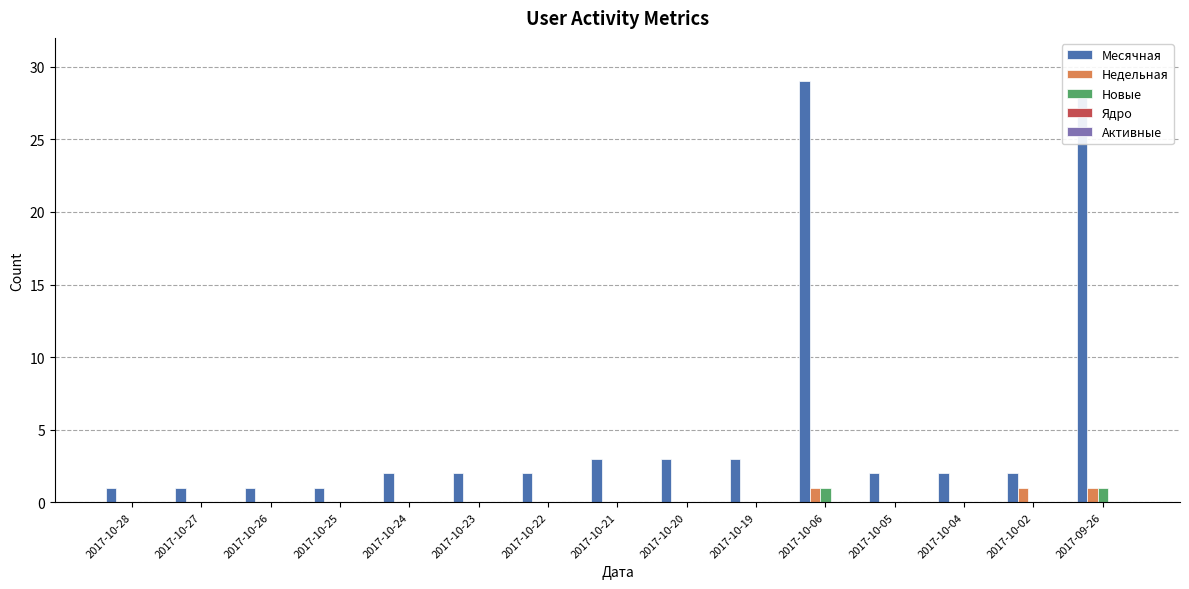

What is the total value across all series at 2017-10-23?

2